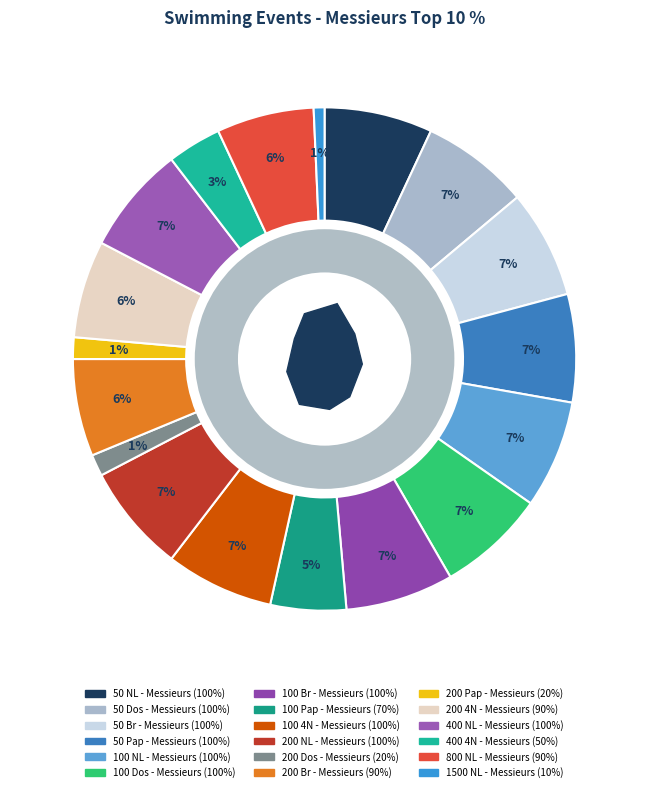

Count the number of slices in the pie.

18